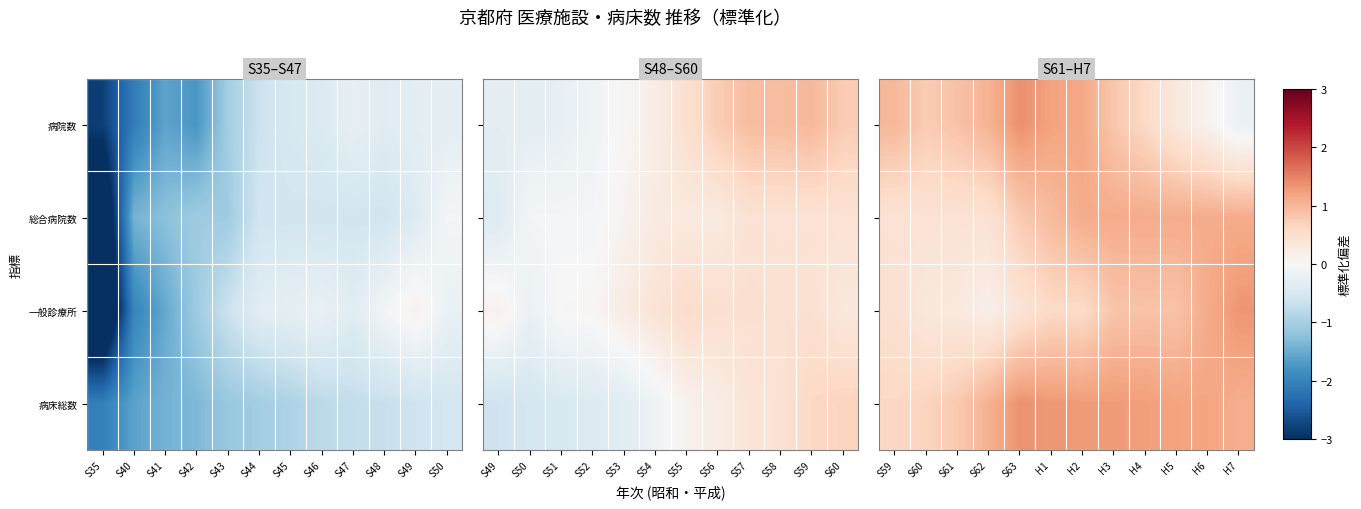

What is the difference between the second highest and second lowest values in the 総合病院数 series?

0.7